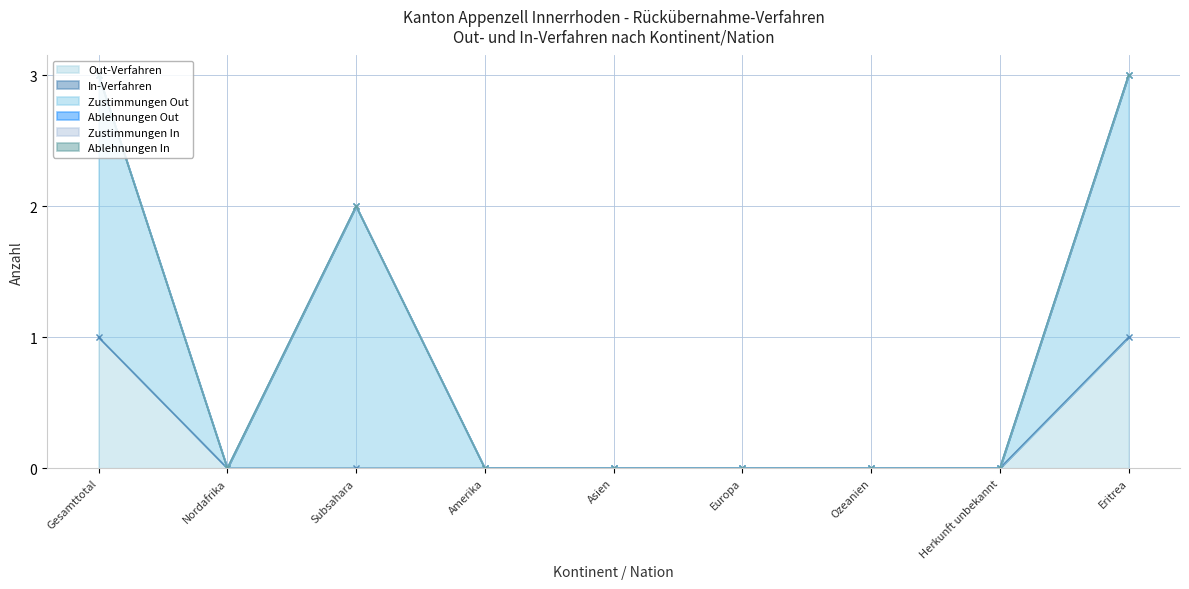

What is the sum of all Out-Verfahren values?

2